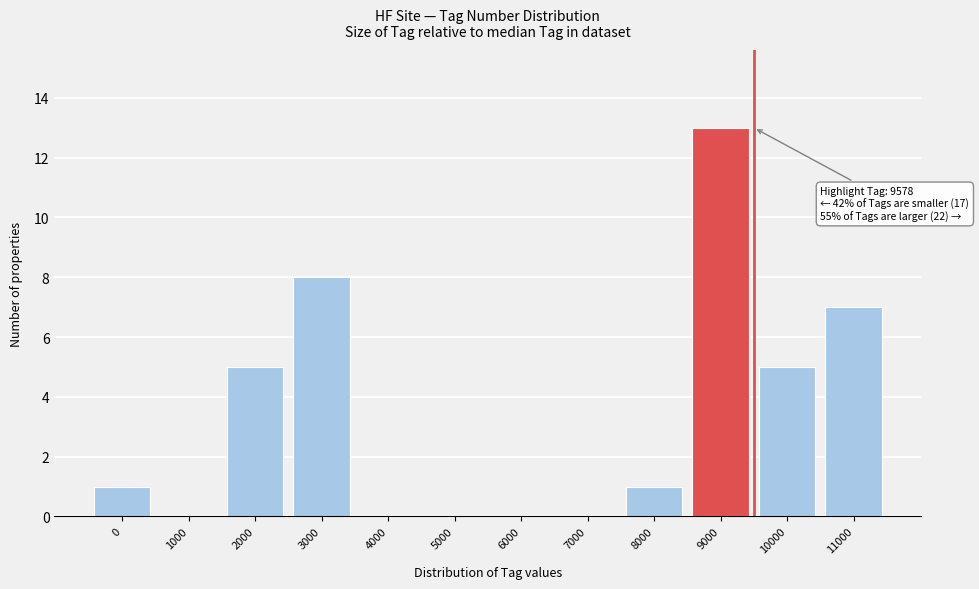

Reading left to right, transcribe all the data shown in this chart.

0=1	1000=0	2000=5	3000=8	4000=0	5000=0	6000=0	7000=0	8000=1	9000=13	10000=5	11000=7